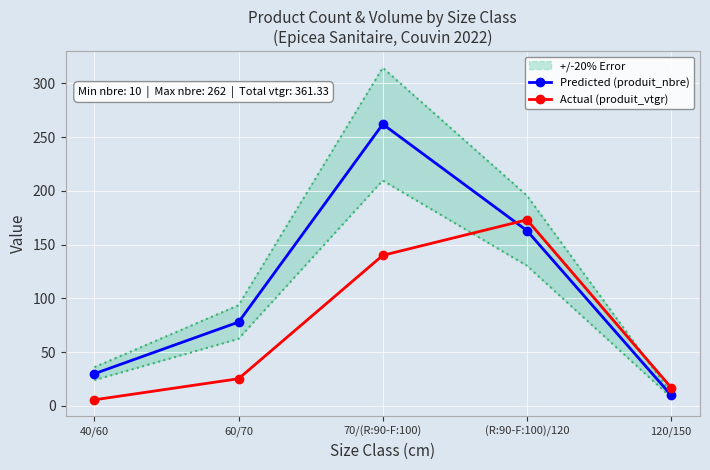

How many data points in Predicted (produit_nbre) are less than 78?

2